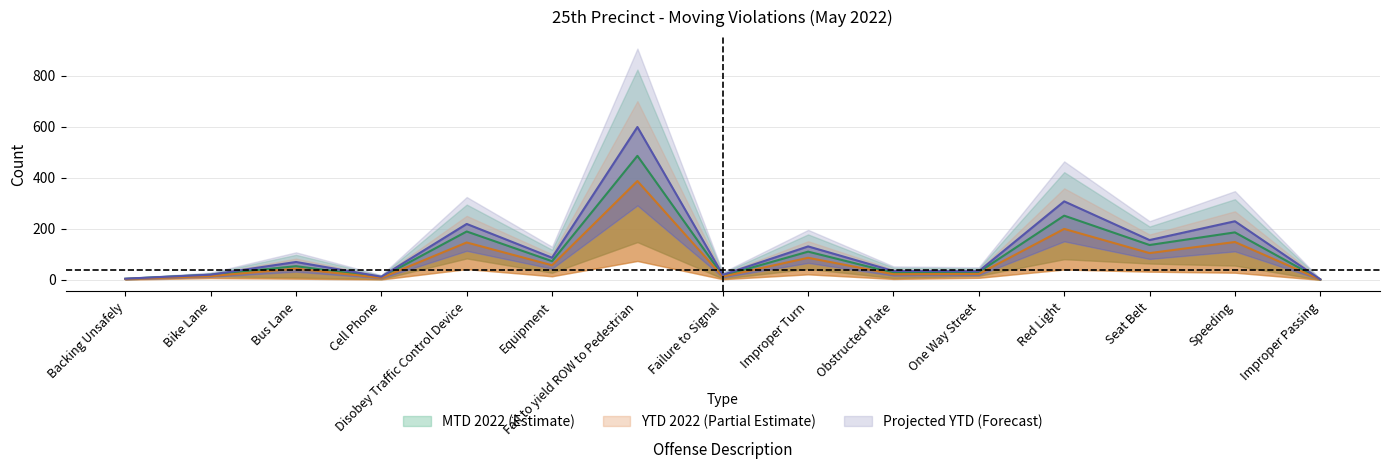

Where is the data nearest to the value 300?

Red Light